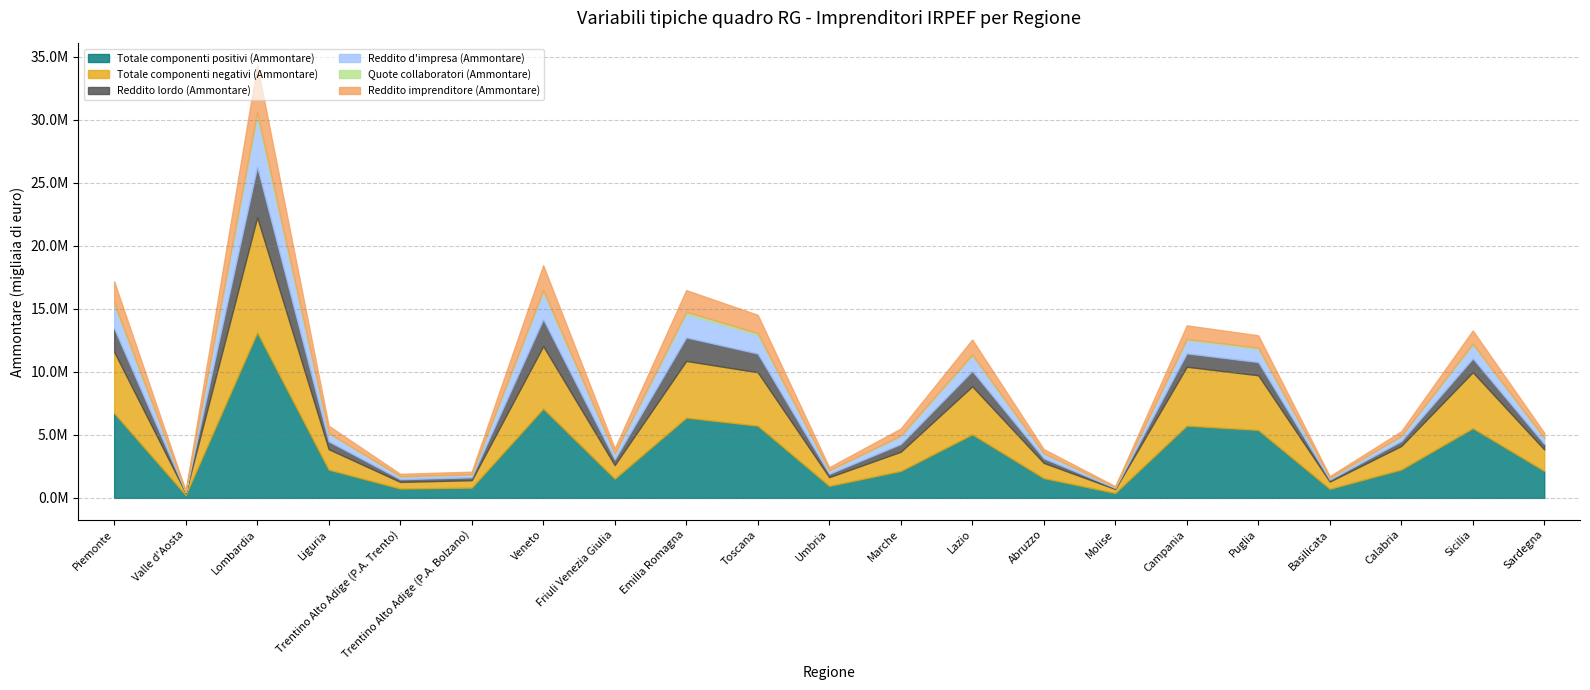

Reading left to right, transcribe all the data shown in this chart.

Totale componenti positivi (Ammontare): 6719473	225343	13129753	2240724	740093	813405	7084372	1522518	6363998	5725505	952769	2135368	5035154	1569312	389867	5732461	5386513	719233	2250557	5530410	2139869
Totale componenti negativi (Ammontare): 4862010	166951	9128343	1624784	526262	589920	4953650	1080795	4499719	4239745	691075	1523473	3812857	1207543	315726	4670626	4339982	575406	1867071	4440330	1700321
Reddito lordo (Ammontare): 1857456	58392	4001379	615940	213831	223558	2130737	441723	1864278	1485737	261694	611894	1222278	361769	74141	1061838	1046400	143828	383460	1090051	439545
Reddito d'impresa (Ammontare): 1857430	58391	4001193	615931	213819	223552	2130684	441720	1864239	1485723	261690	611886	1222256	361769	74135	1061840	1046424	143827	383457	1090030	439541
Quote collaboratori (Ammontare): 170835	7023	325974	60050	17385	19400	184850	40258	160910	127977	22748	52830	85943	31086	7249	73351	93381	14432	25022	79963	34422
Reddito imprenditore (Ammontare): 1711767	51654	3743999	566833	197009	209730	1973651	403876	1728507	1456938	241349	565633	1183490	340188	68469	1087068	983312	129447	379332	1053022	415024